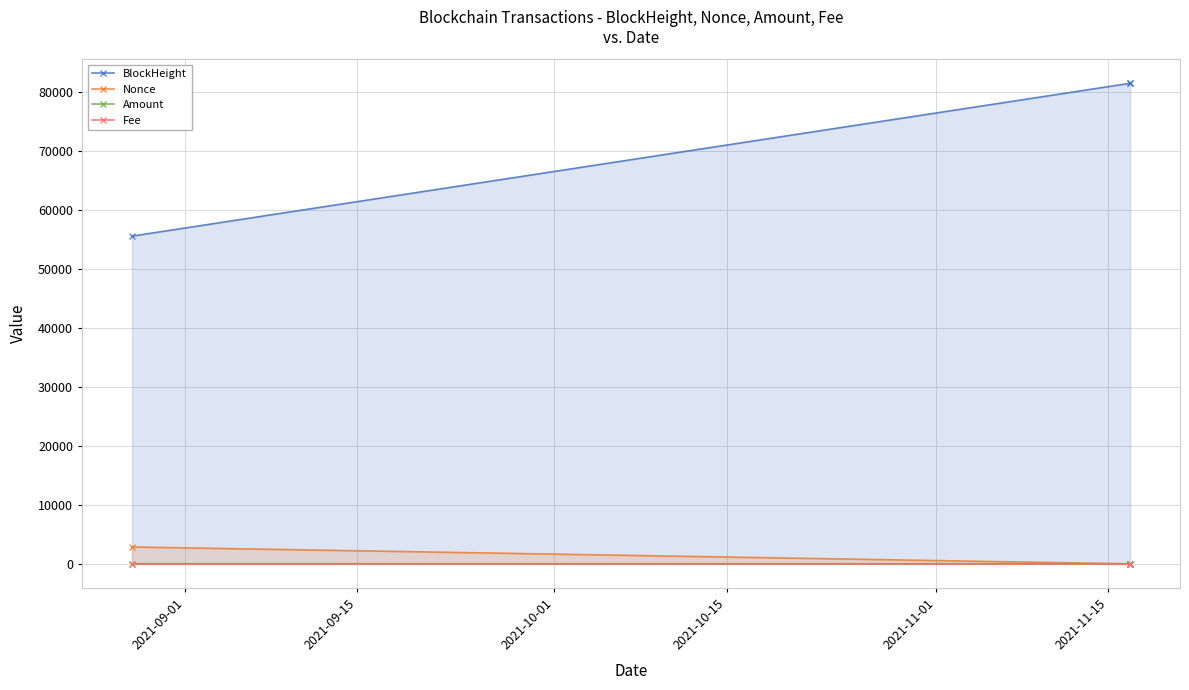

What are all the series names shown in the legend?

BlockHeight, Nonce, Amount, Fee